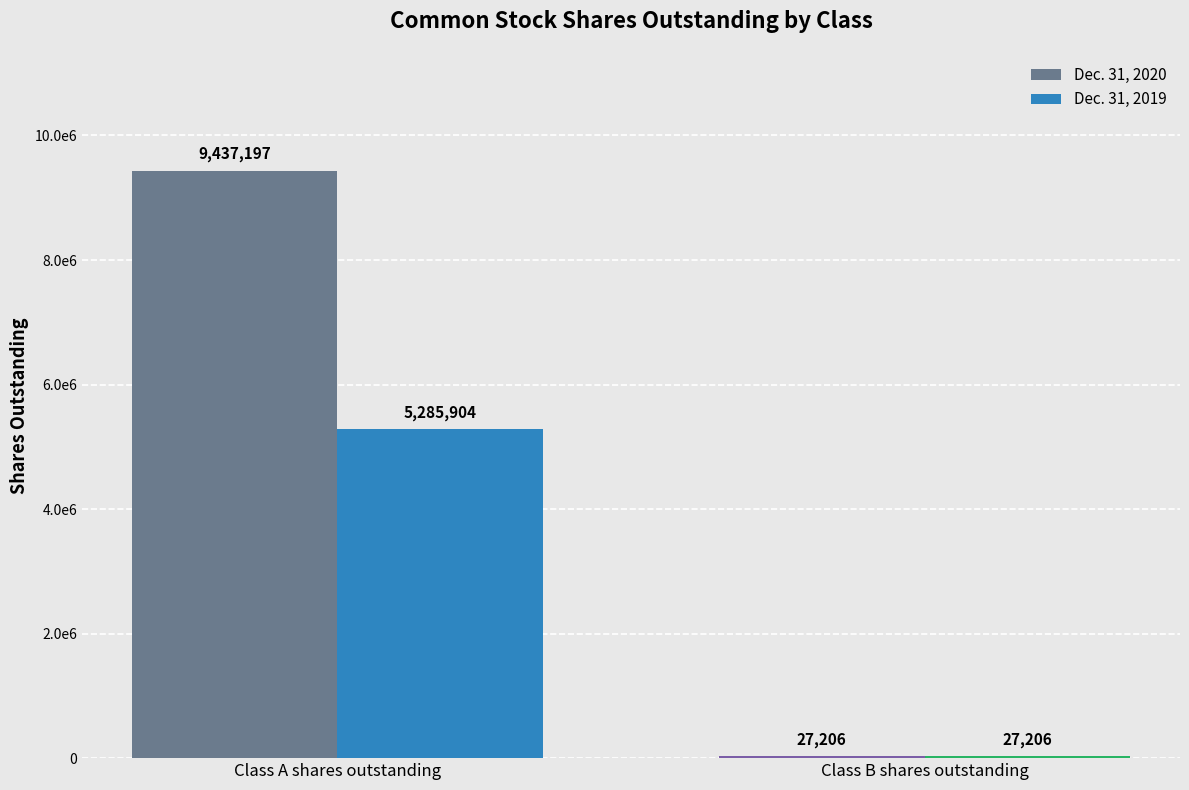

What is the average value of the Dec. 31, 2020 series?

4732202